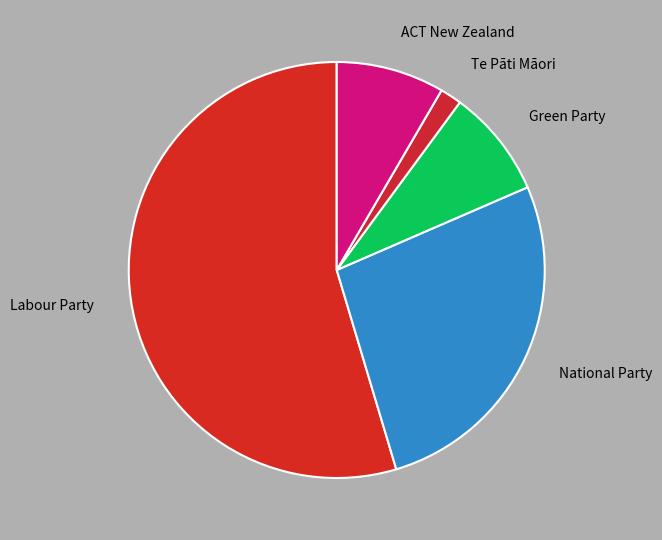

Between Green Party and Labour Party, which is larger?

Labour Party